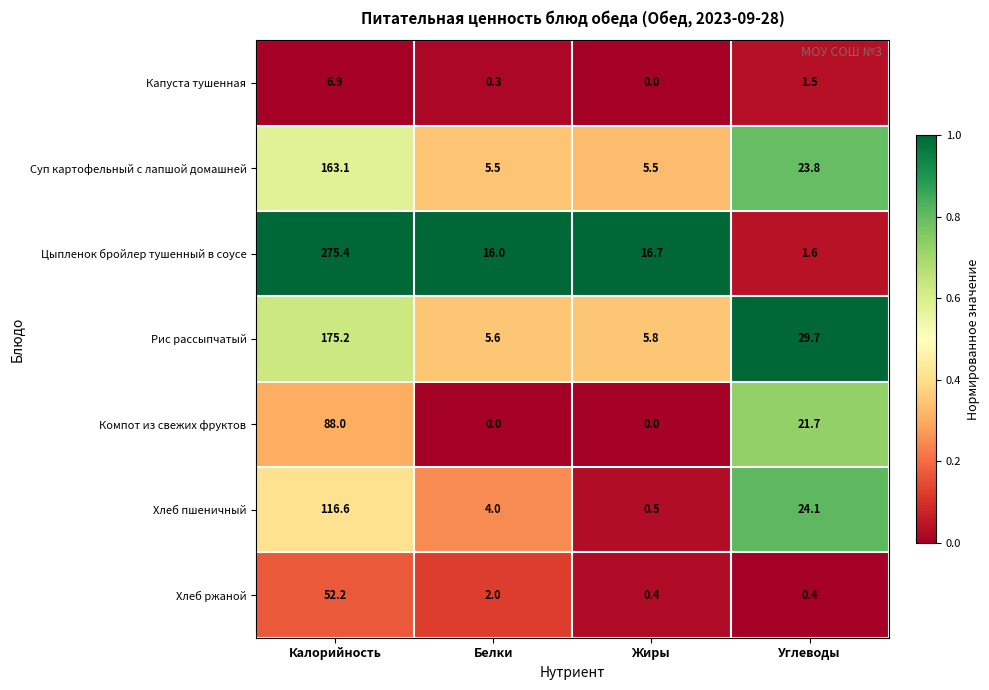

True or false: Хлеб пшеничный has a value of 116.6 at Калорийность.

True